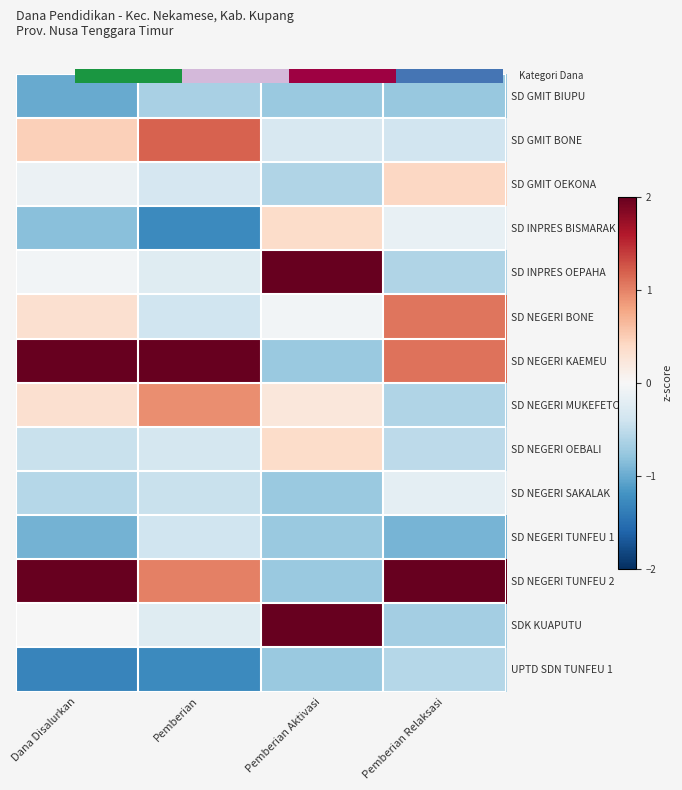

How many values in the SD NEGERI OEBALI series exceed 0?

1